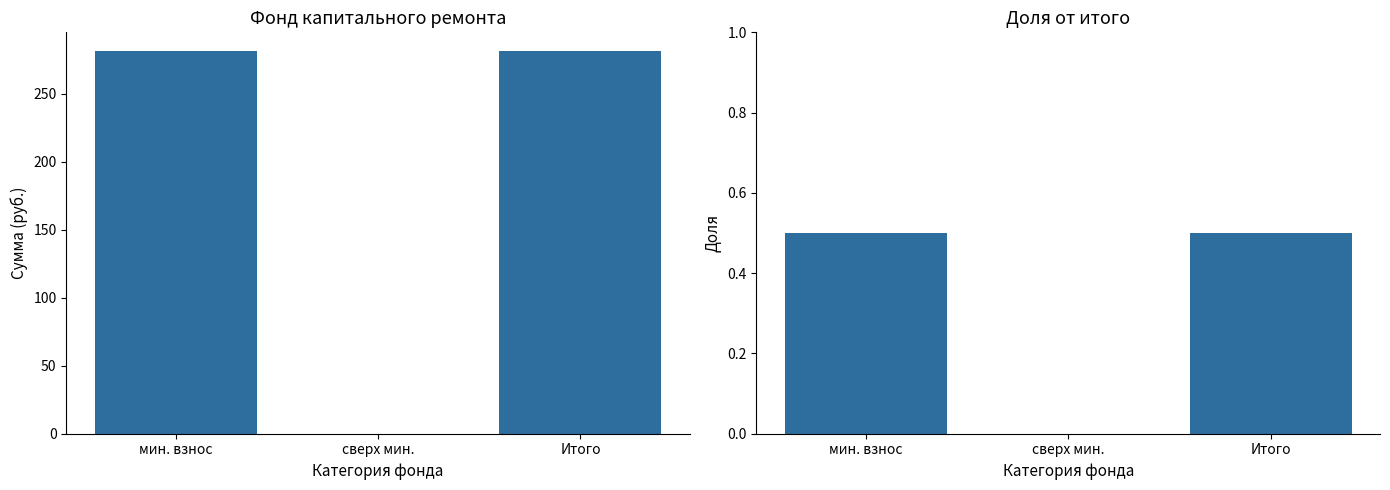

At which label is Доля от итого closest to 0?

сверх мин.